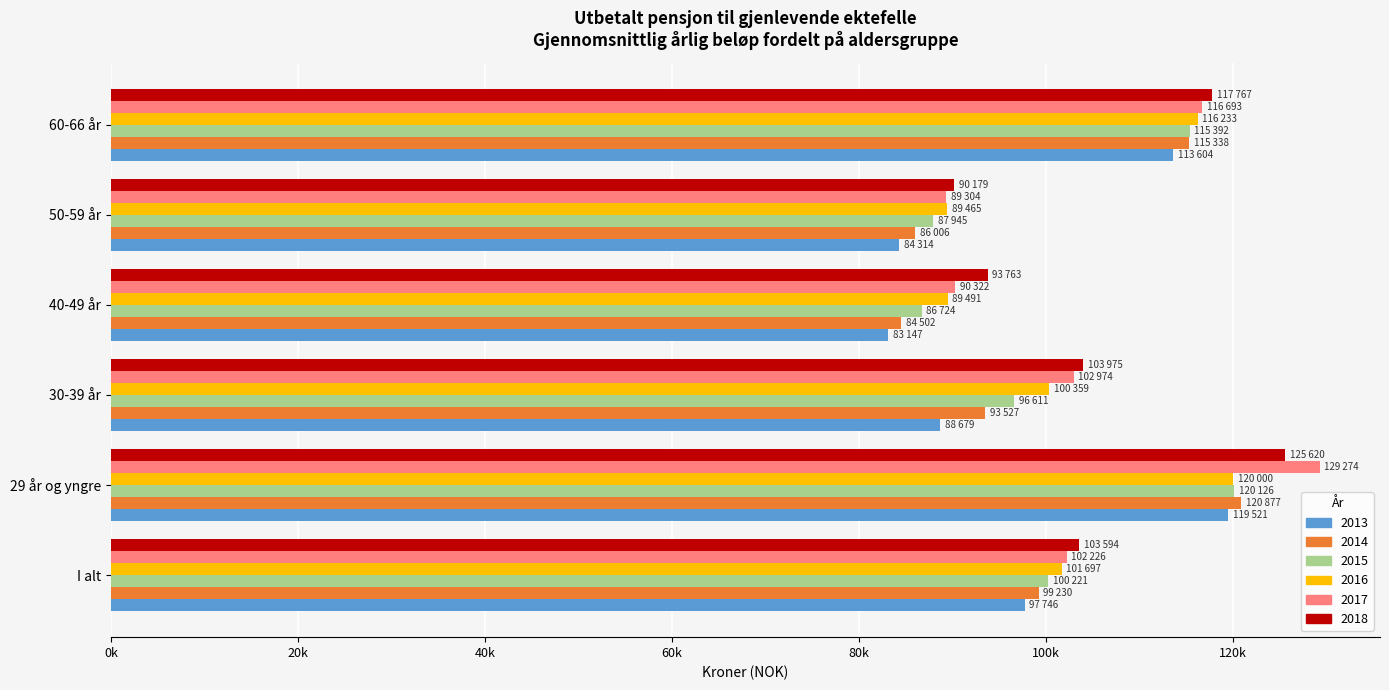

Is it true that 2013 equals 42341.7 at 50-59 år?

False